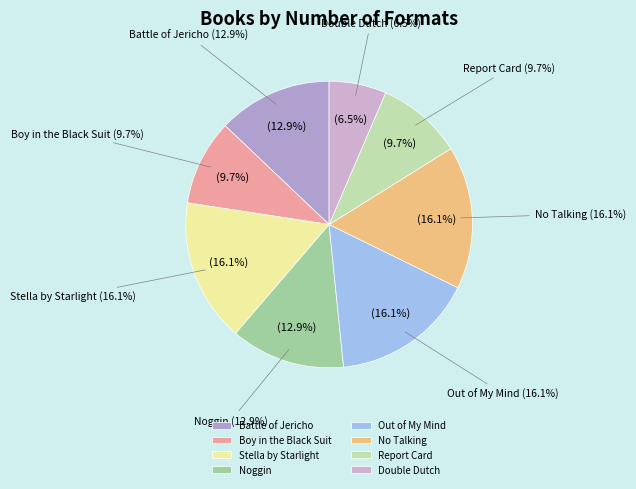

Combined, do Out of My Mind and Double Dutch account for over 50%?

No